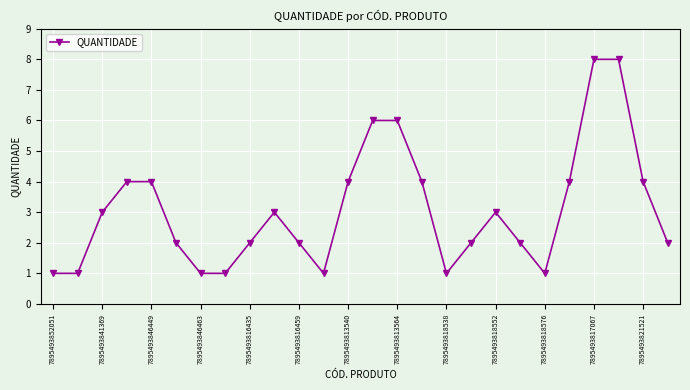

What is the sum of all values?

80